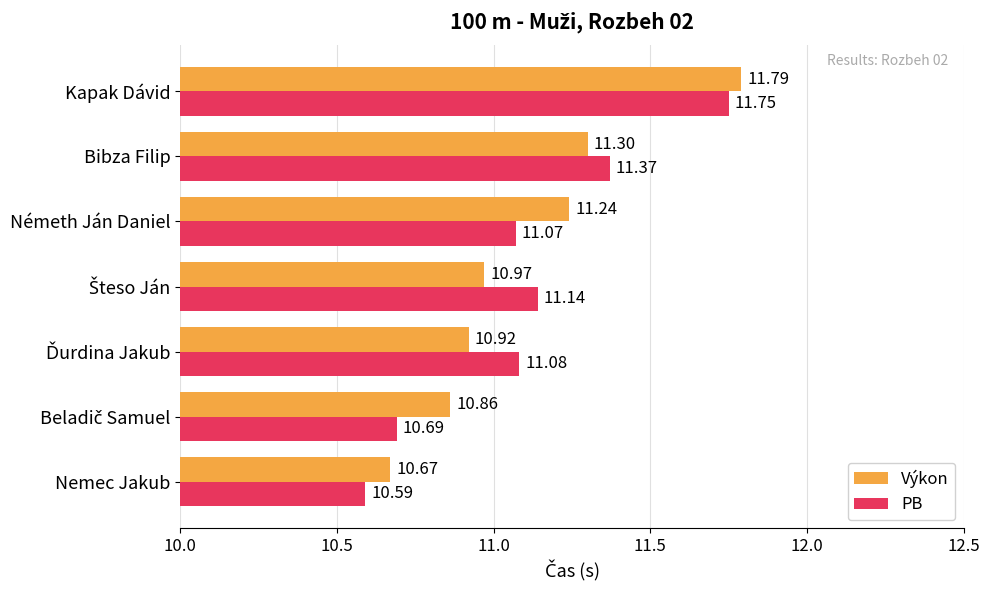

What is the greatest value displayed?

11.8